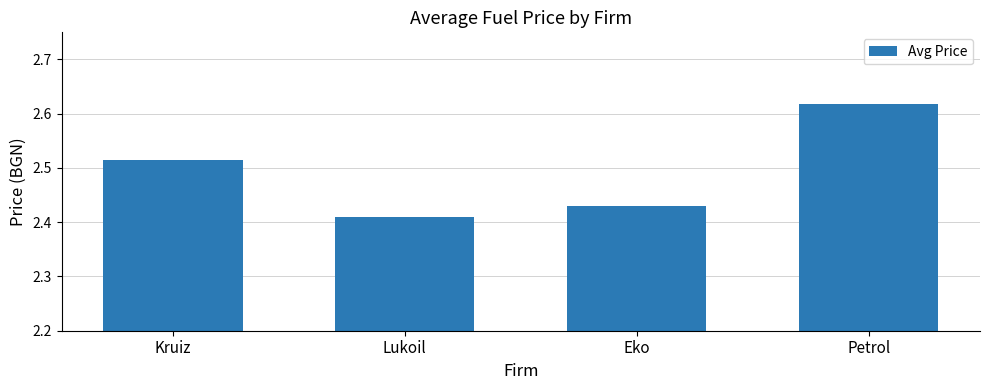

What is the change in value from Eko to Petrol?

+0.2